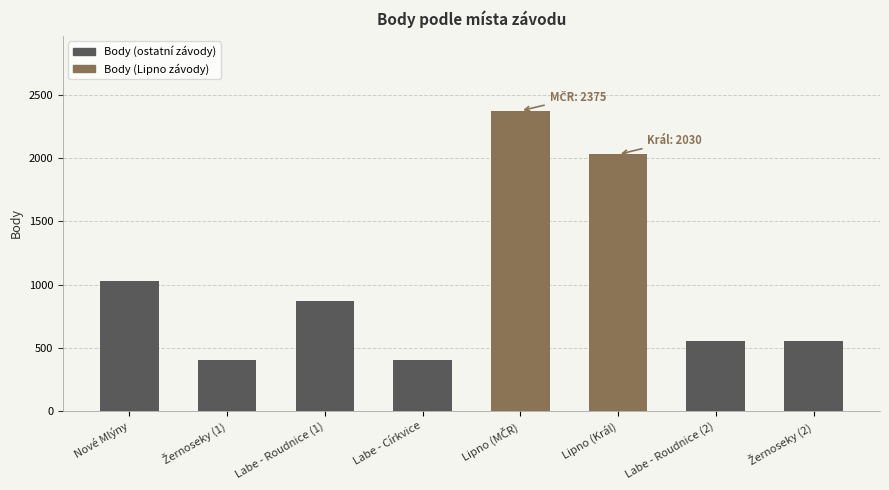

Reading right to left, what are all the values shown in this chart?

554	554	2030	2375	402	870	402	1032